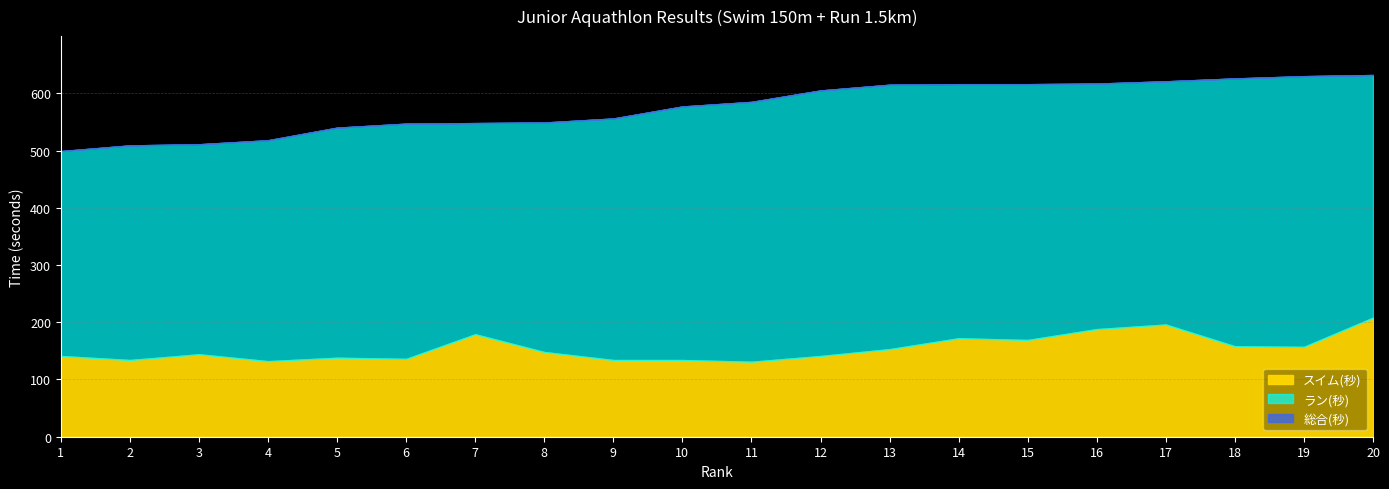

True or false: 総合(秒) and ラン(秒) cross at least once.

False